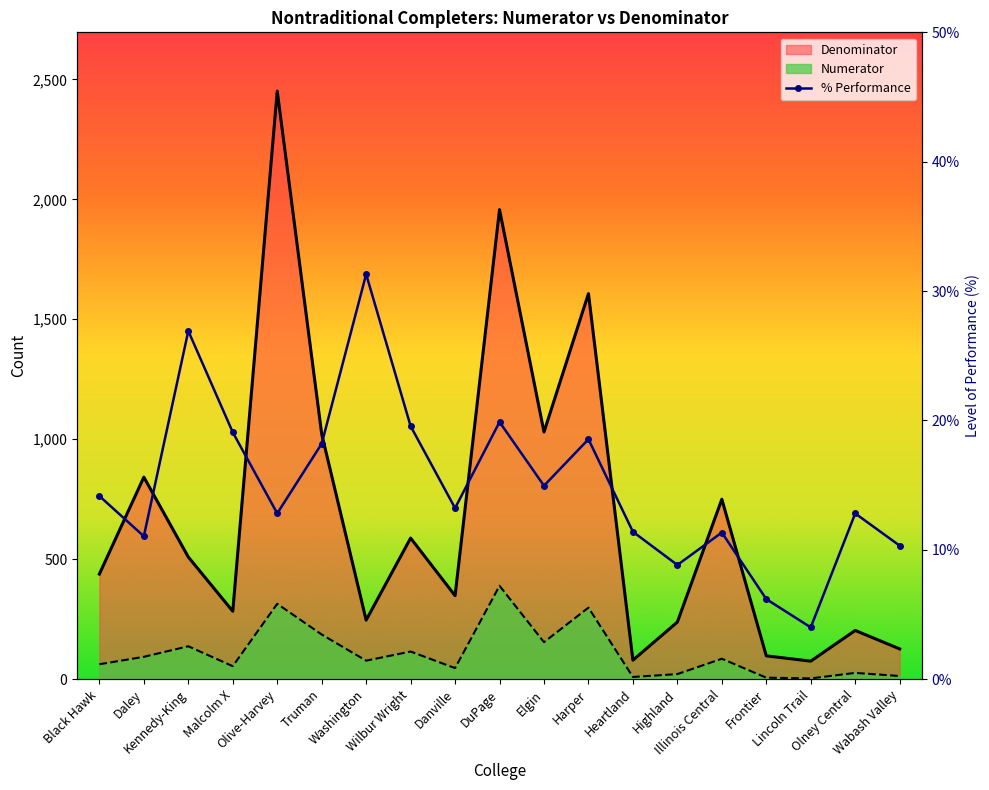

Rank the series by their average value, from lowest to highest.

Numerator, Denominator